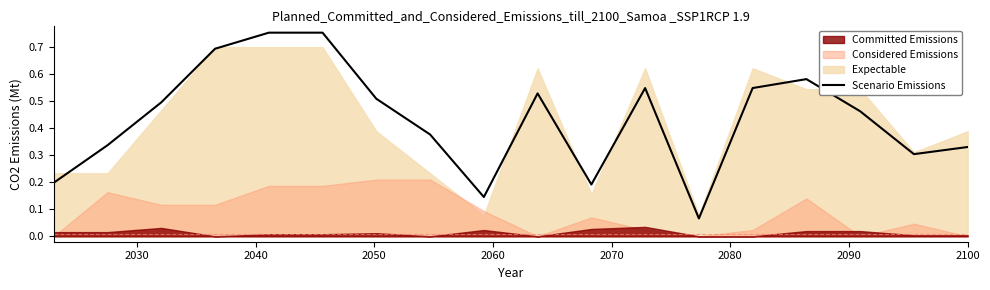

How many lines are shown in the chart?

1